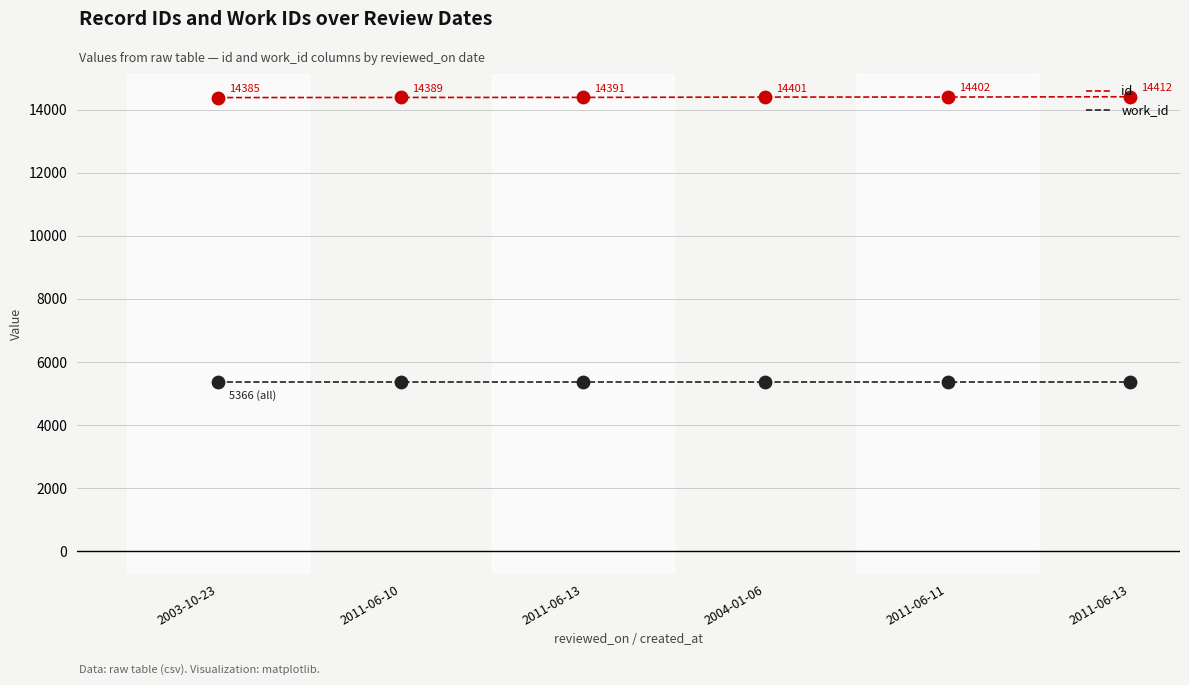

What are all the series names shown in the legend?

id, work_id